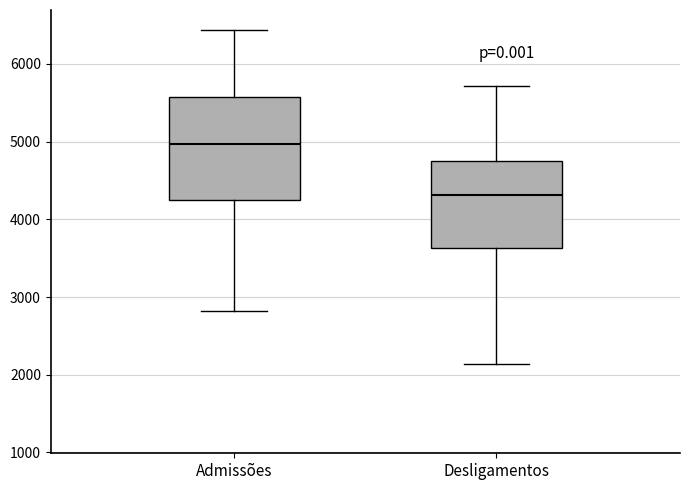

Reading left to right, read every box against the y-axis: the position of its median line, the range the box covers, and the ends of its whiskers. The values are not printed on the chart, so give them approximately, as read against the axis.

Admissões: median 5000, box 4300 to 5600, whiskers 2800 to 6400
Desligamentos: median 4300, box 3600 to 4700, whiskers 2100 to 5700